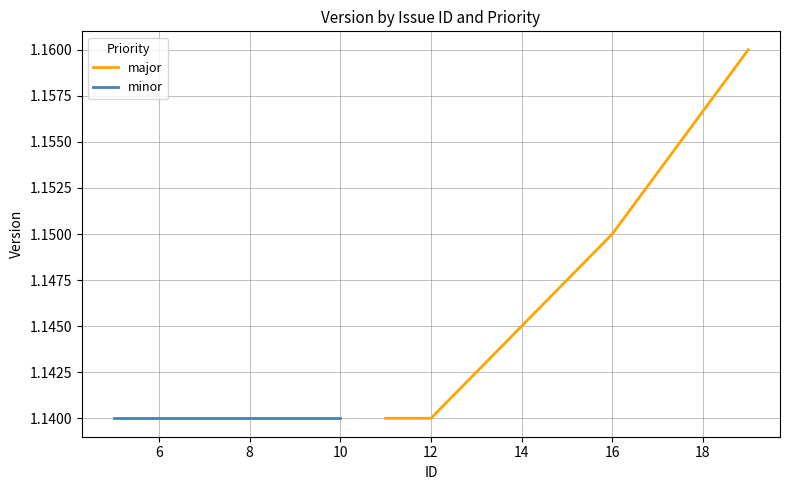

How many major values are between 1 and 2?

4